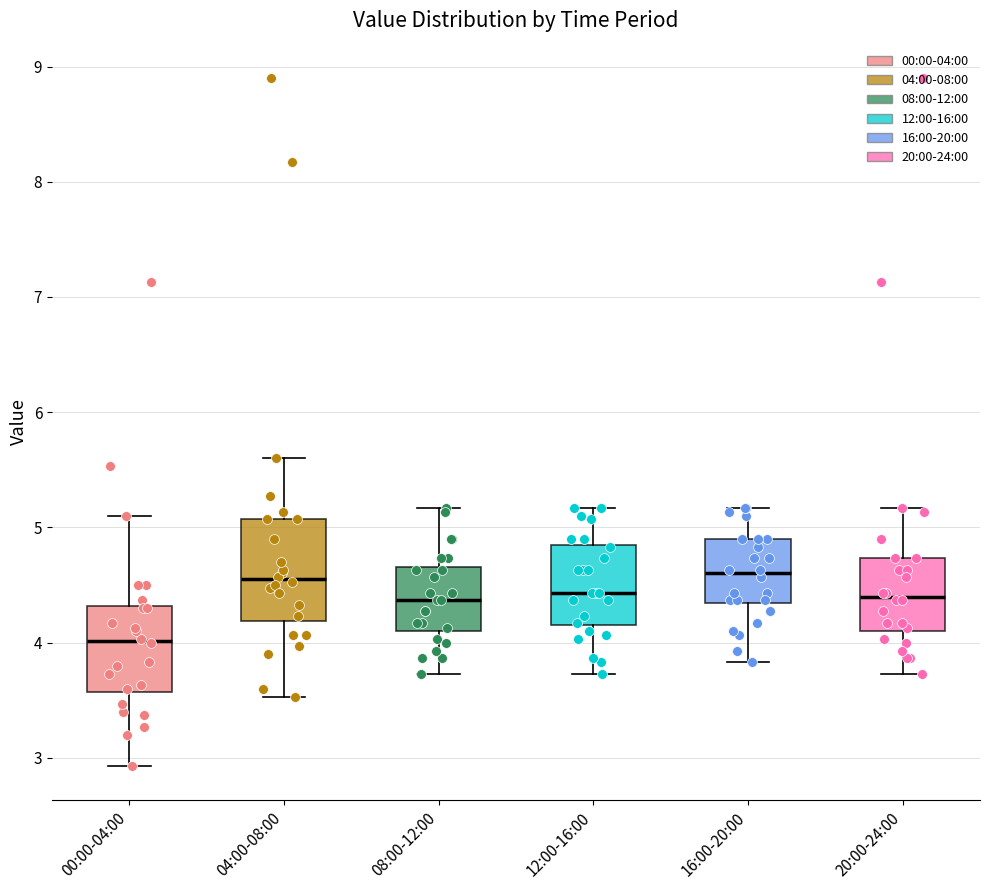

Reading left to right, read every box against the y-axis: the position of its median line, the range the box covers, and the ends of its whiskers. The values are not printed on the chart, so give them approximately, as read against the axis.

00:00-04:00: median 4.0, box 3.6 to 4.3, whiskers 2.9 to 5.1
04:00-08:00: median 4.6, box 4.2 to 5.1, whiskers 3.5 to 5.6
08:00-12:00: median 4.4, box 4.1 to 4.7, whiskers 3.7 to 5.2
12:00-16:00: median 4.4, box 4.2 to 4.8, whiskers 3.7 to 5.2
16:00-20:00: median 4.6, box 4.3 to 4.9, whiskers 3.8 to 5.2
20:00-24:00: median 4.4, box 4.1 to 4.7, whiskers 3.7 to 5.2